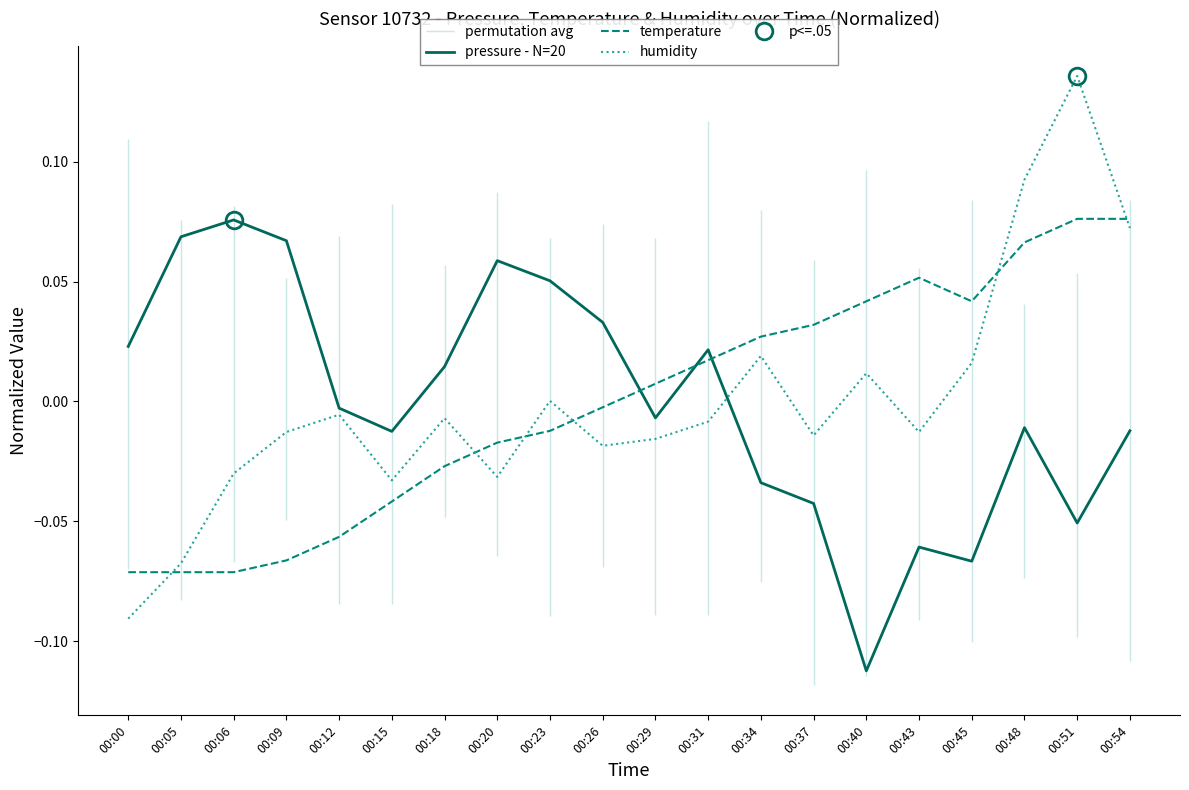

What value does the temperature series have at 00:00?

-0.1